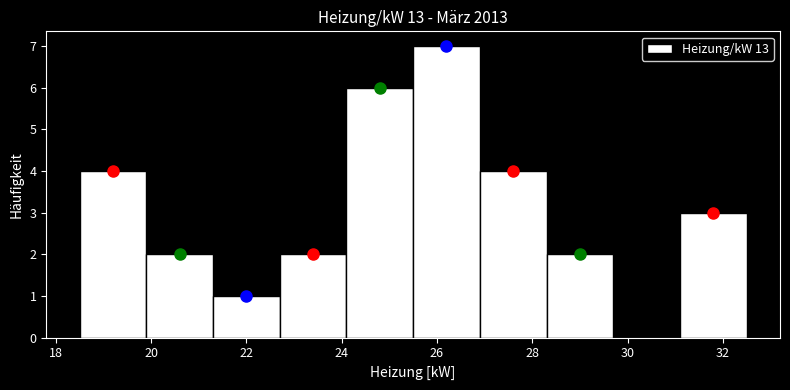

Reading left to right, transcribe this chart: for each bar, give the range it covers on the x-axis and its height. Neither the bar edges nor the heights are printed on the chart, so give them approximately, as read against the axes.

18.5 to 19.9: 4
19.9 to 21.3: 2
21.3 to 22.7: 1
22.7 to 24.1: 2
24.1 to 25.5: 6
25.5 to 26.9: 7
26.9 to 28.3: 4
28.3 to 29.7: 2
29.7 to 31.1: 0
31.1 to 32.5: 3